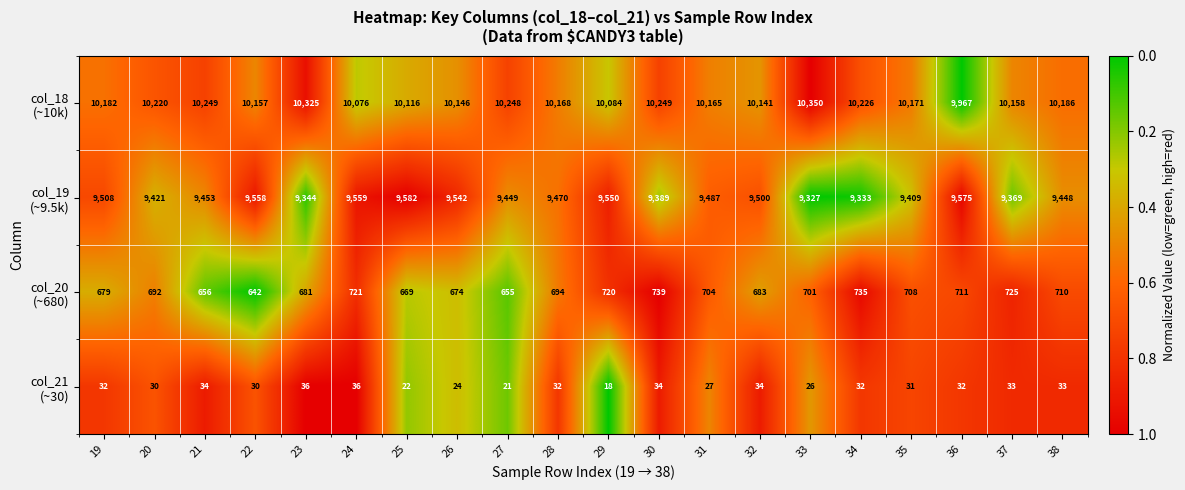

How many categories are shown in the chart?

20